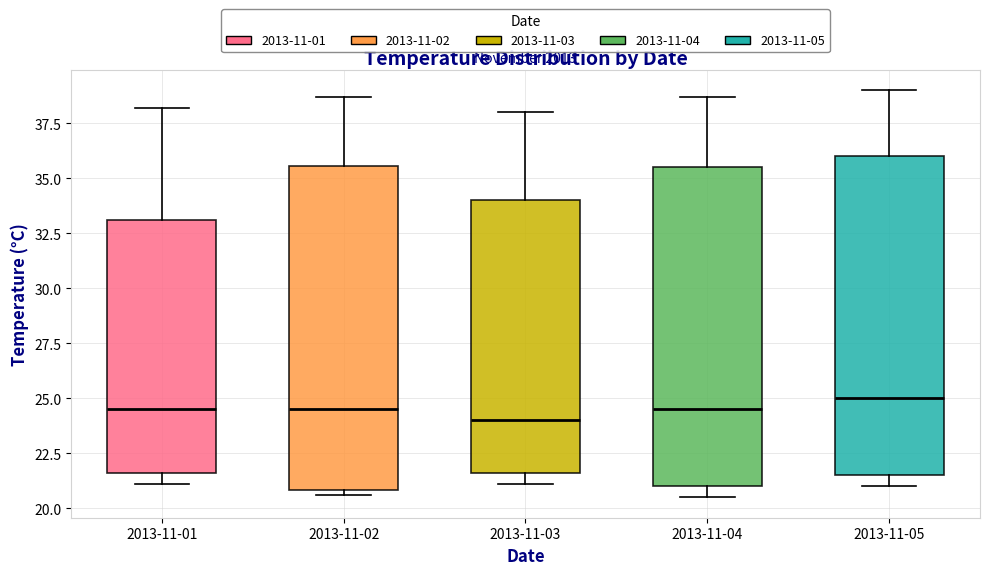

Reading left to right, transcribe this box plot: for each box, give where its median line is, the range the box spans, and where its two whiskers end, as read against the y-axis. The values are not printed on the chart, so give them approximately, as read against the axis.

2013-11-01: median 24.5, box 21.5 to 33.0, whiskers 21.0 to 38.0
2013-11-02: median 24.5, box 21.0 to 35.5, whiskers 20.5 to 38.5
2013-11-03: median 24.0, box 21.5 to 34.0, whiskers 21.0 to 38.0
2013-11-04: median 24.5, box 21.0 to 35.5, whiskers 20.5 to 38.5
2013-11-05: median 25.0, box 21.5 to 36.0, whiskers 21.0 to 39.0